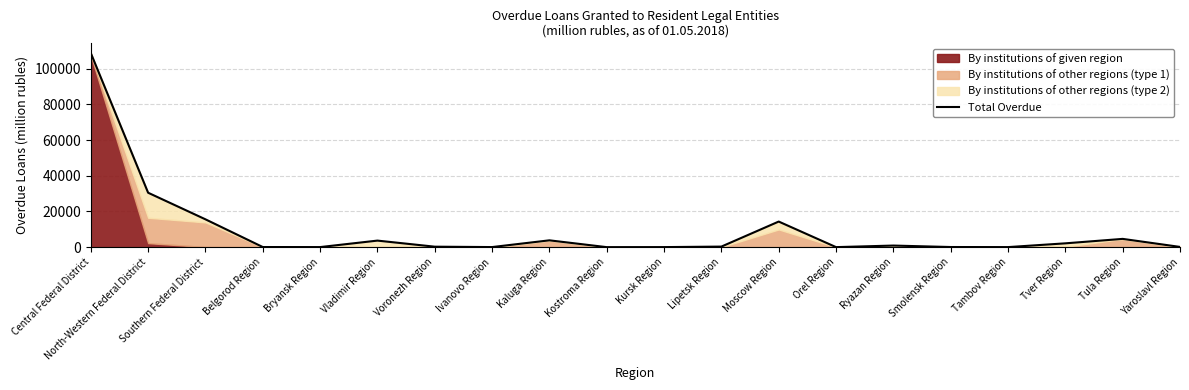

Which has a higher value, Bryansk Region or Yaroslavl Region?

Yaroslavl Region